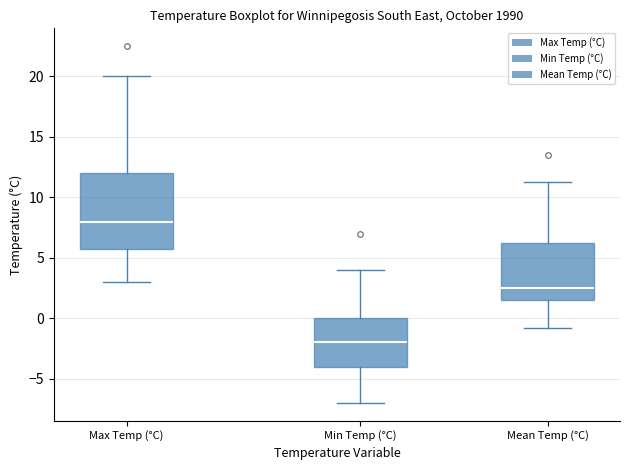

Where is the upper edge of the box for Max Temp (°C) on the y-axis? The values are not printed on the chart, so give them approximately, as read against the axis.

12.0